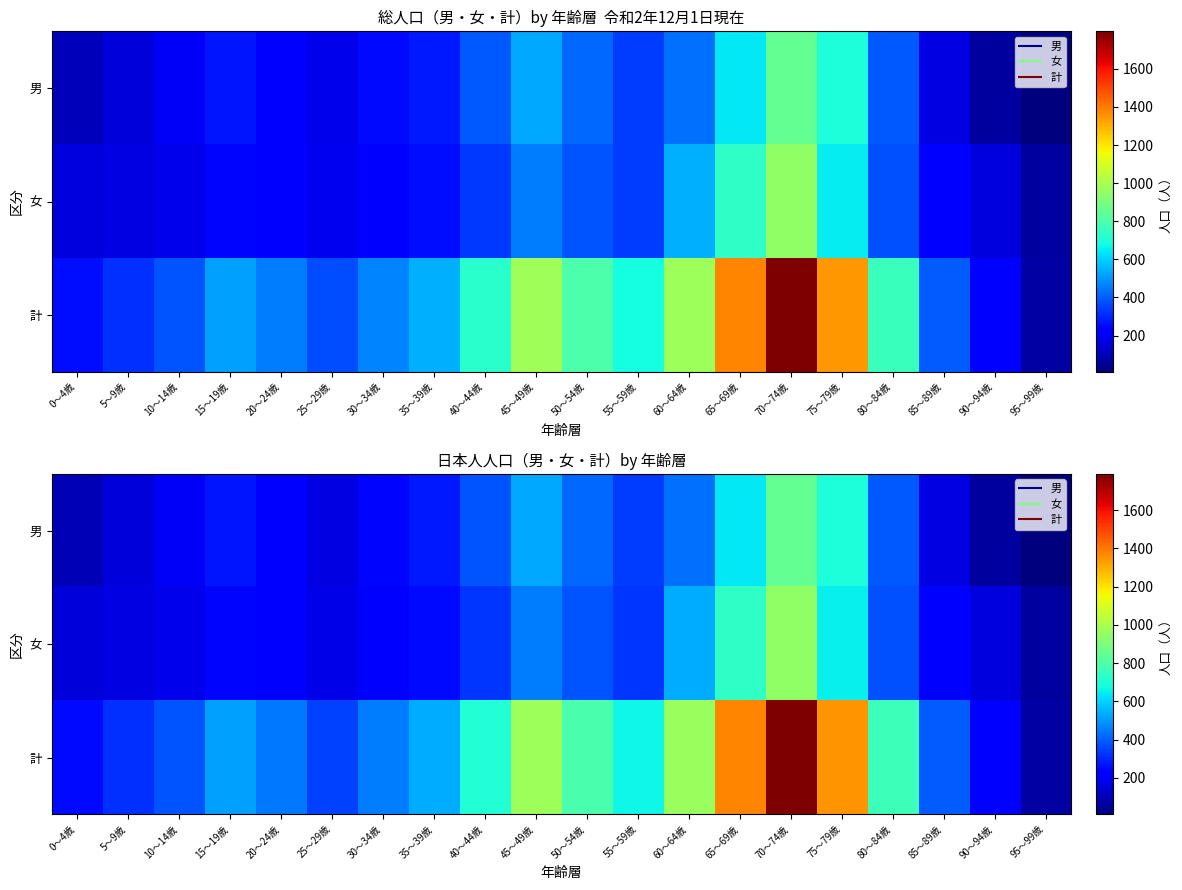

What is the spread (max minus min) of values at 45～49歳?

525